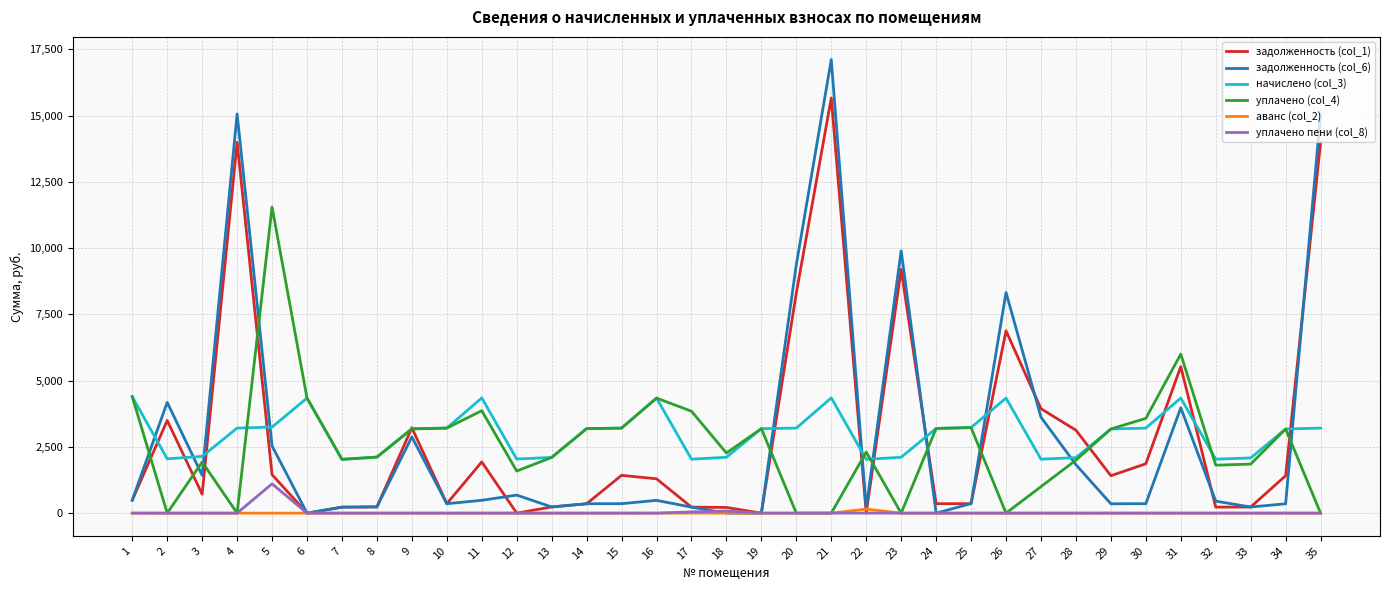

What is the maximum value for задолженность (col_6)?

17113.8